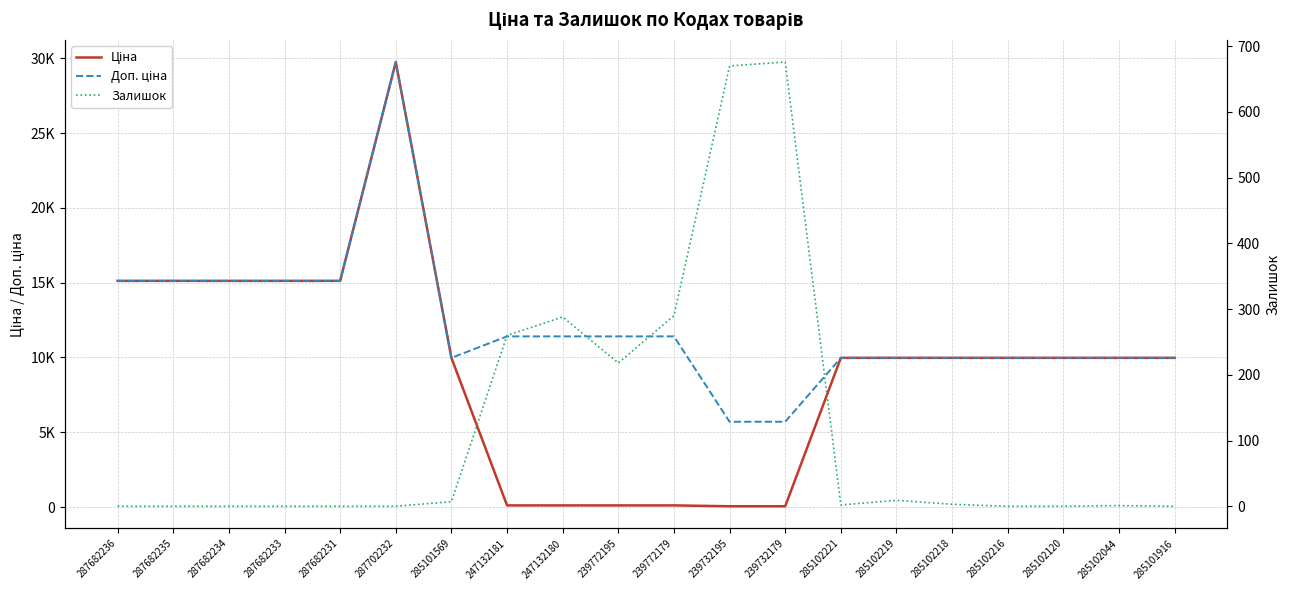

Rank the series by their maximum value, from highest to lowest.

Ціна, Доп. ціна, Залишок